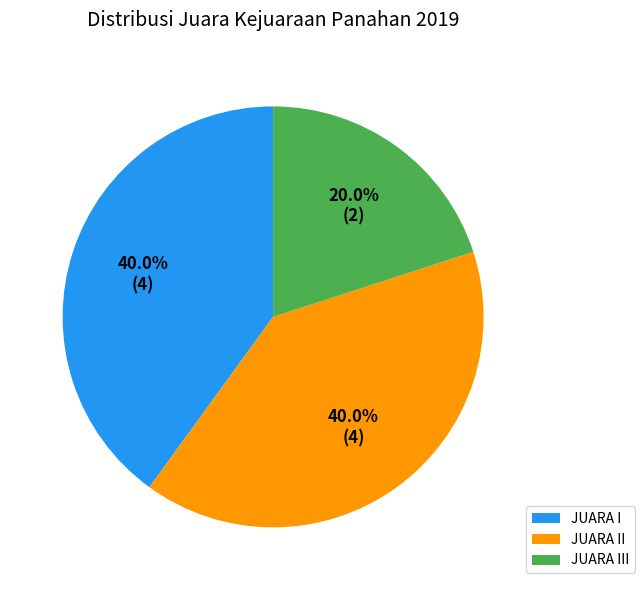

To the nearest percent, what is the average slice percentage?

33%